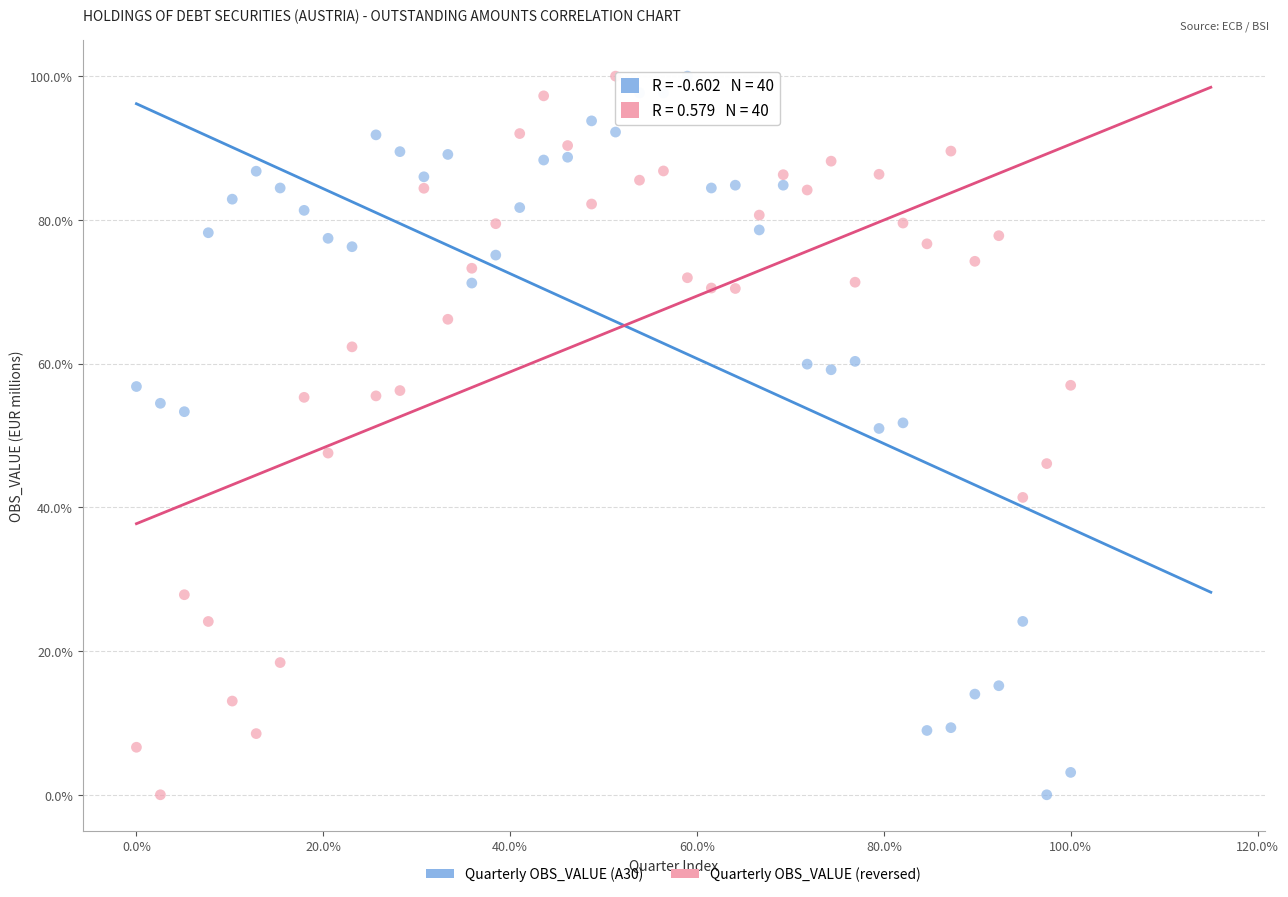

What are all the series names shown in the legend?

Quarterly OBS_VALUE (A30), Quarterly OBS_VALUE (reversed)